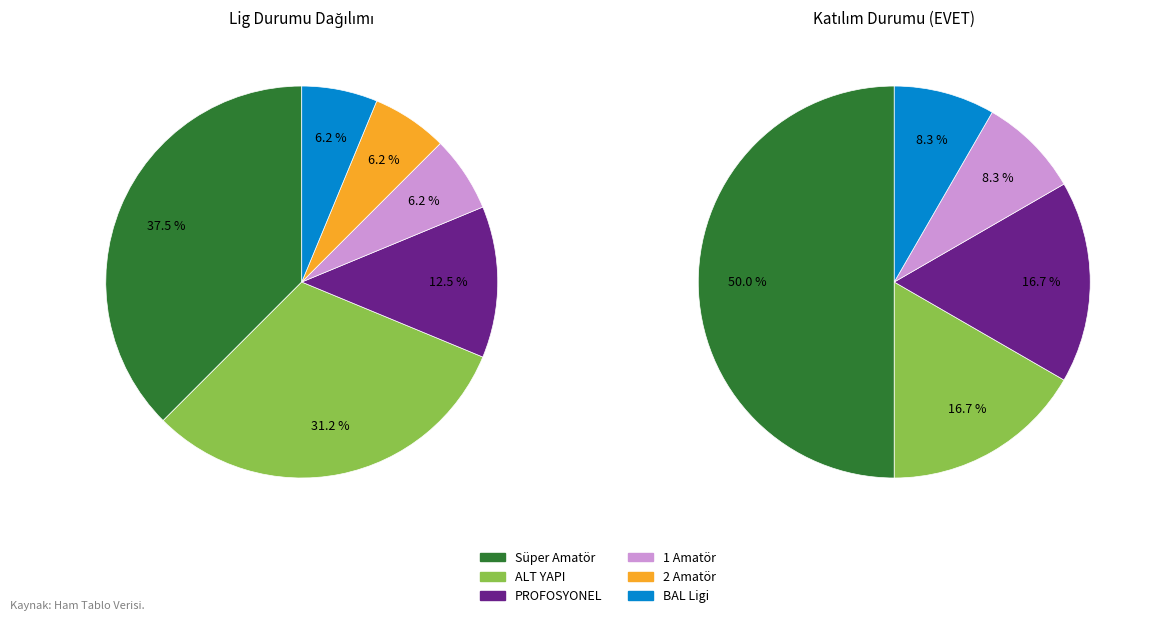

Which category has the smallest portion of the pie?

1 Amatör